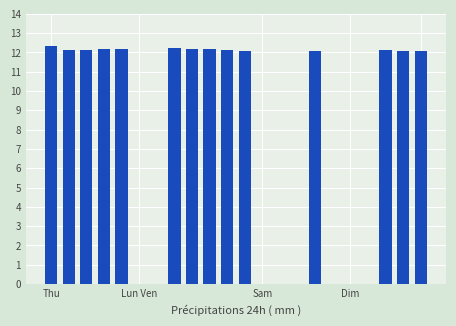

What is the sum of all values?

170.1